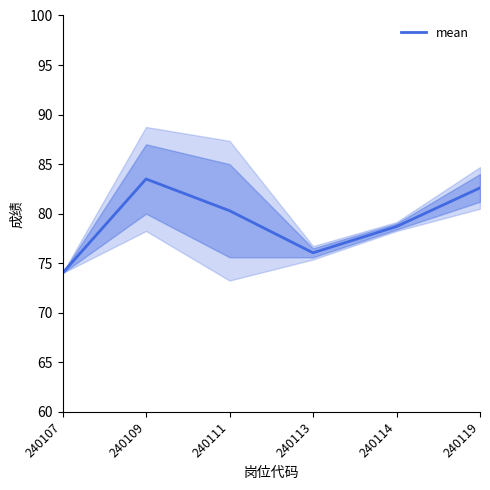

What is the change in value from 240109 to 240114?

-4.8